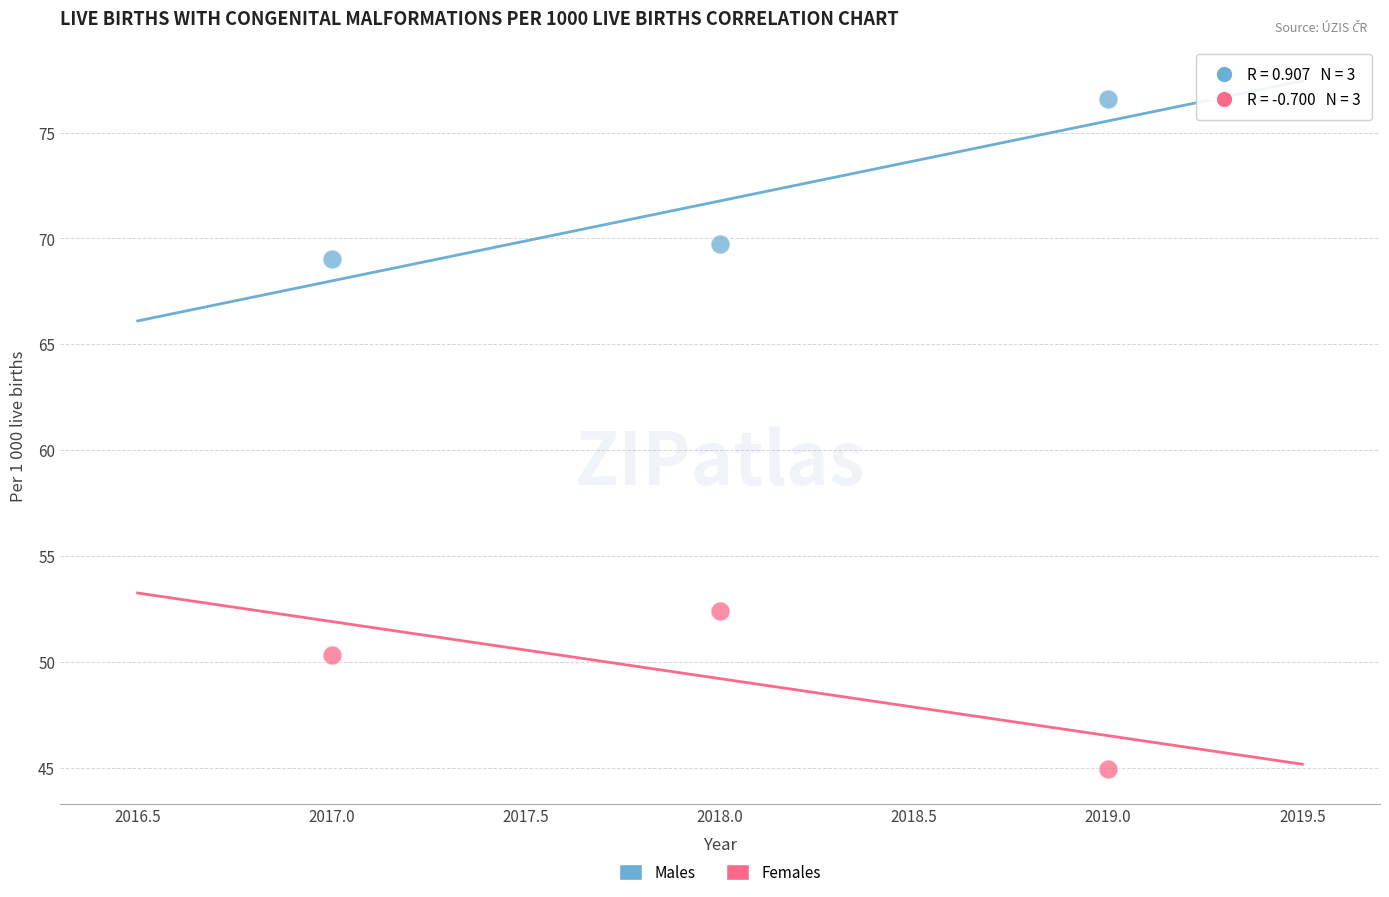

Which series contains the lowest Y value?

Females